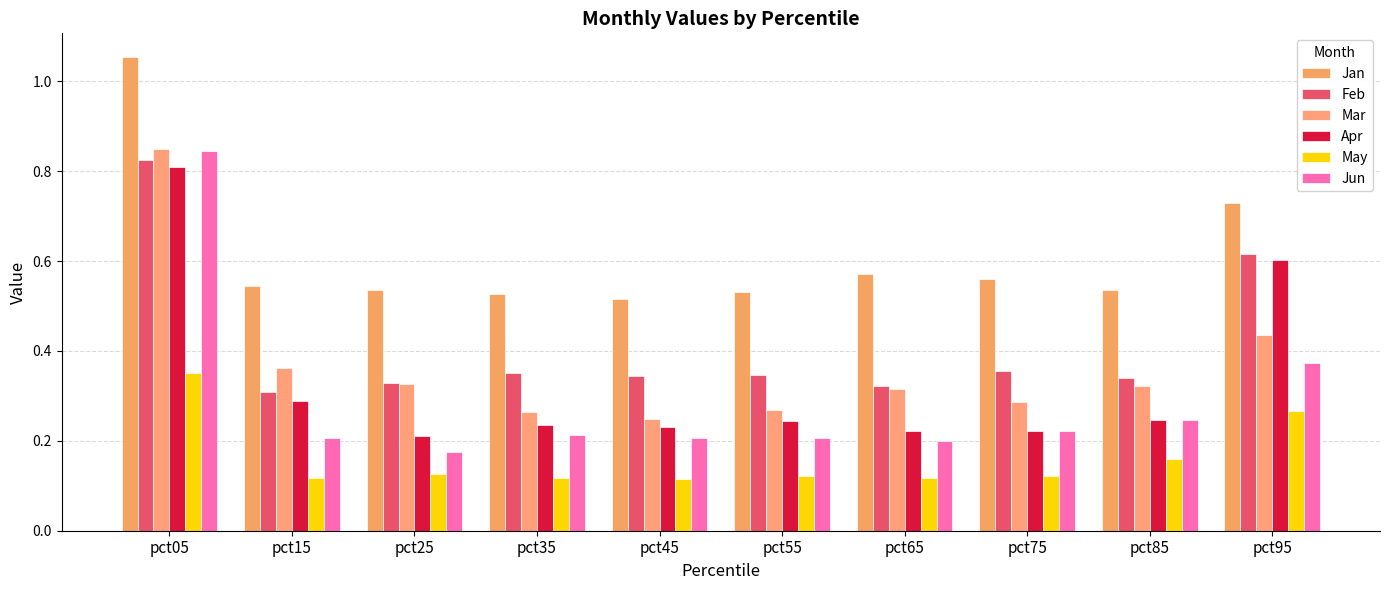

How many series are shown in this chart?

6